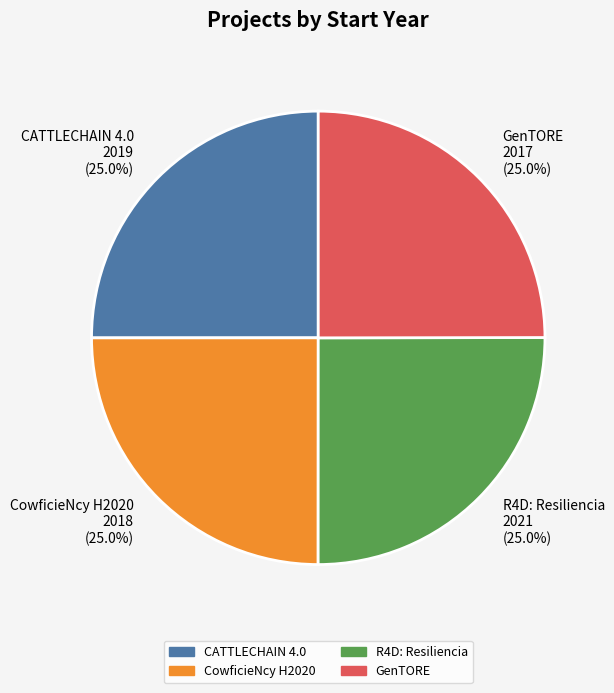

What portion of the pie excludes R4D: Resiliencia?

75.0%